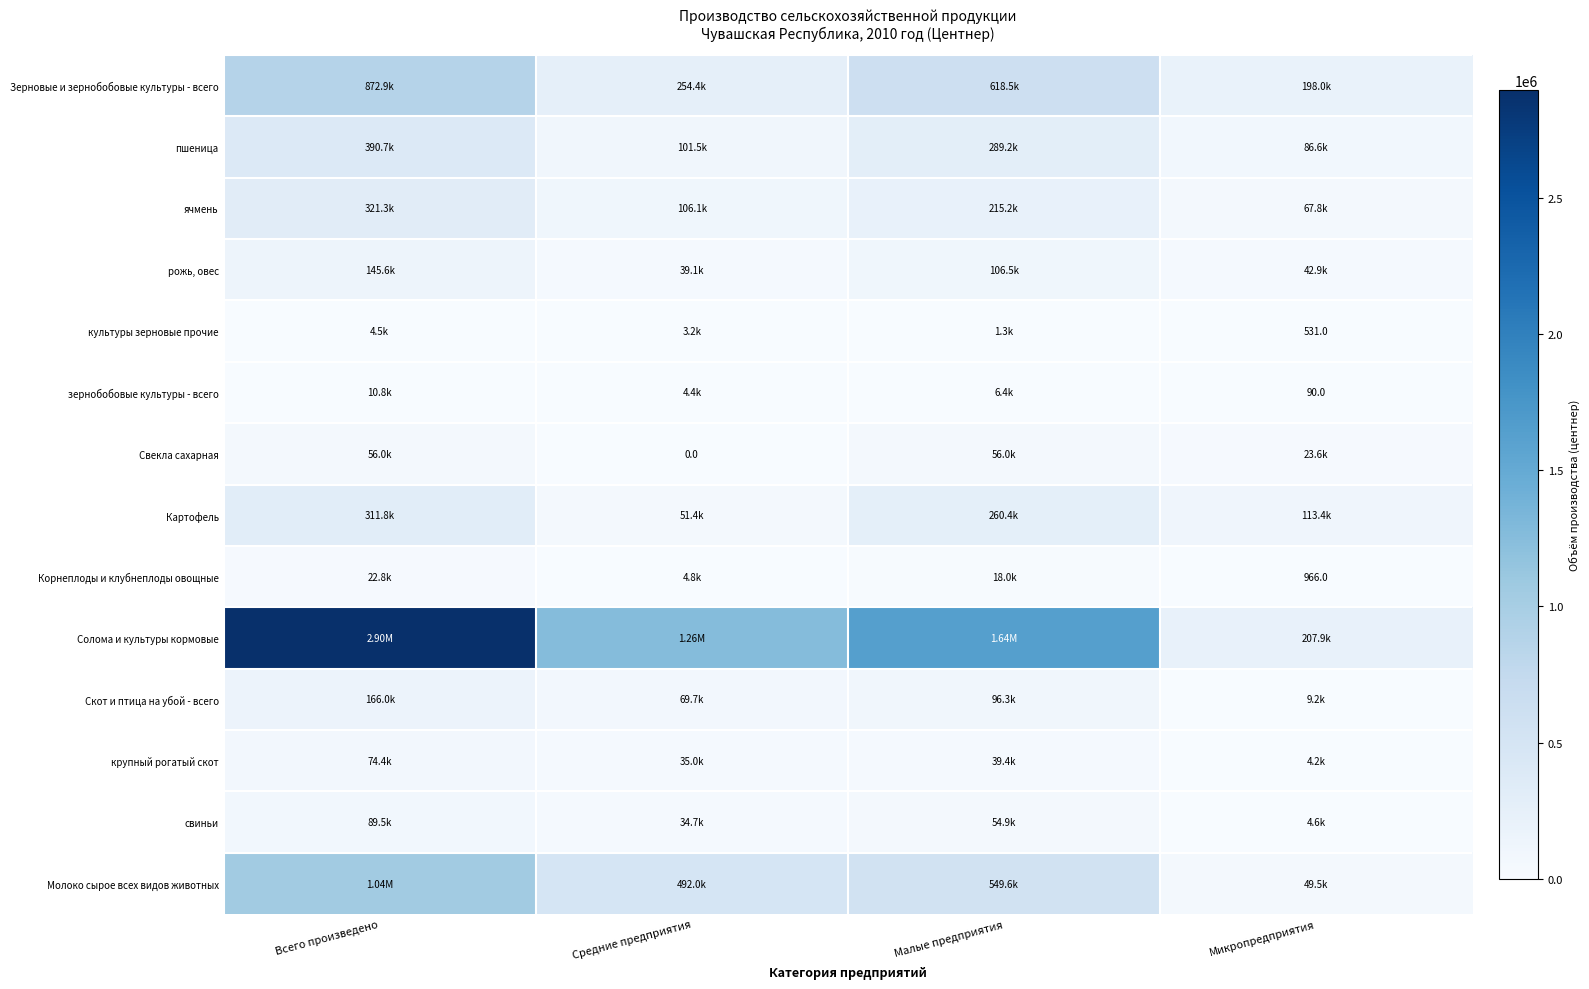

What is the maximum value for Свекла сахарная?

56006.0